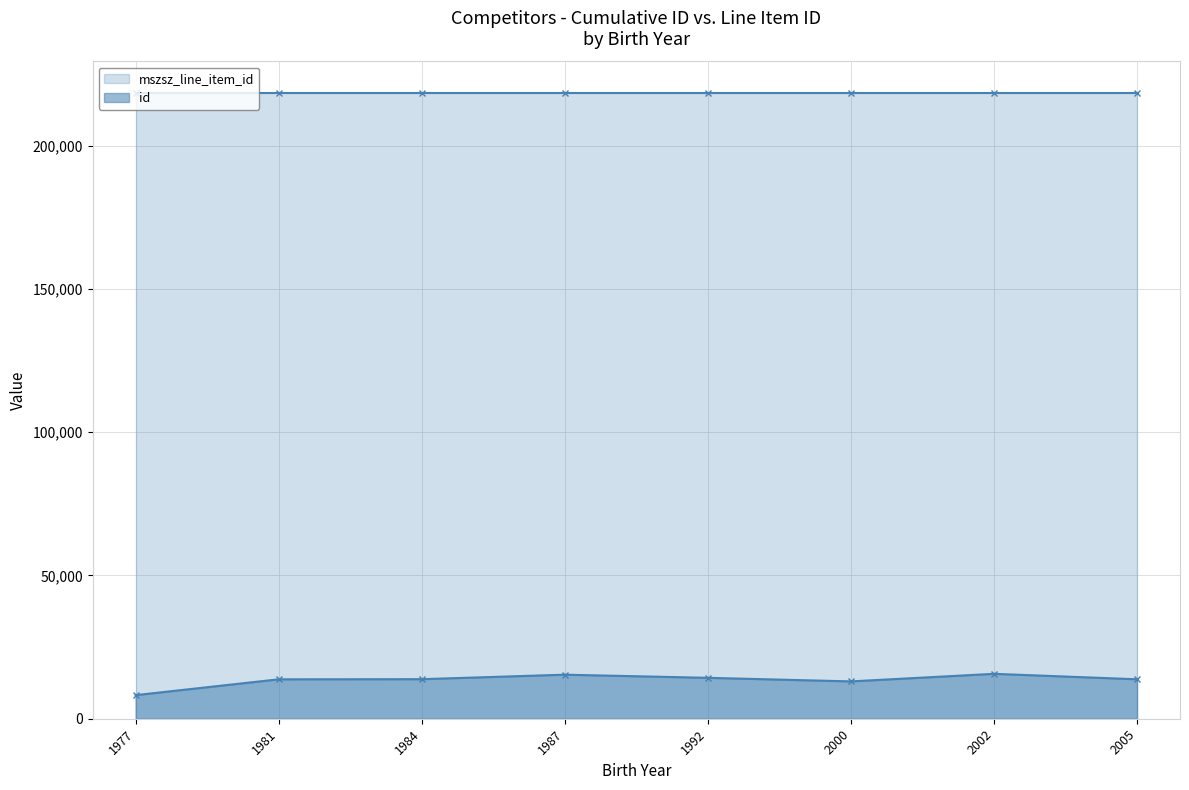

What is the value of the id point at the 5th from the left?

14276